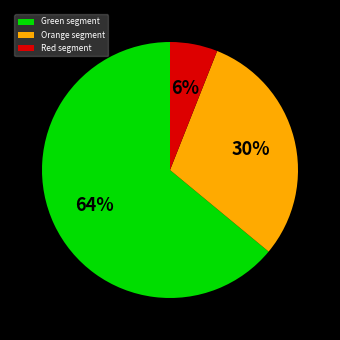

To the nearest percent, what is the average slice percentage?

33%